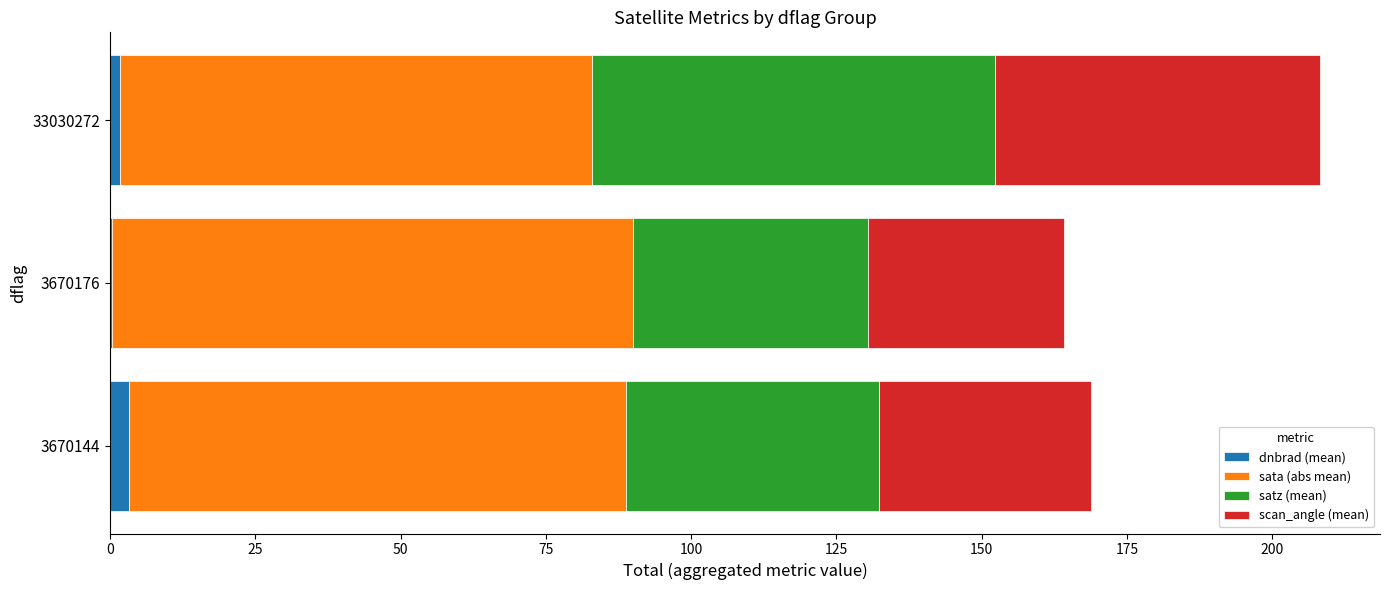

At which category is the sum across all series the highest?

33030272